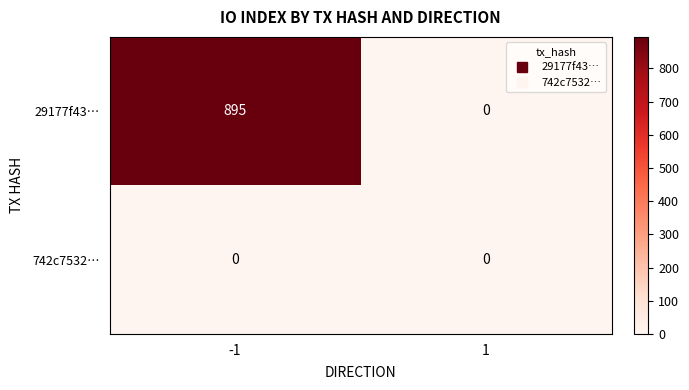

Is it true that 29177f43… equals 289 at 1?

False